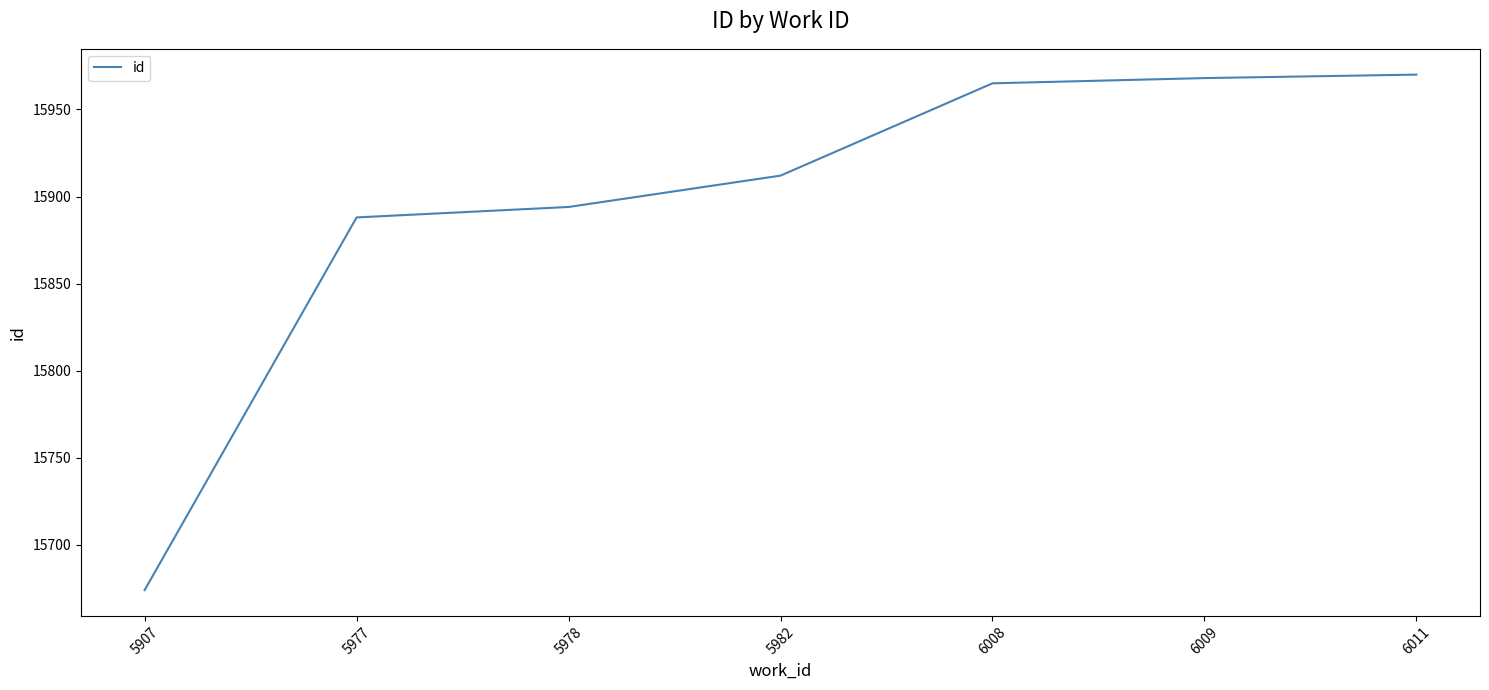

Where is the data nearest to the value 15822?

5977